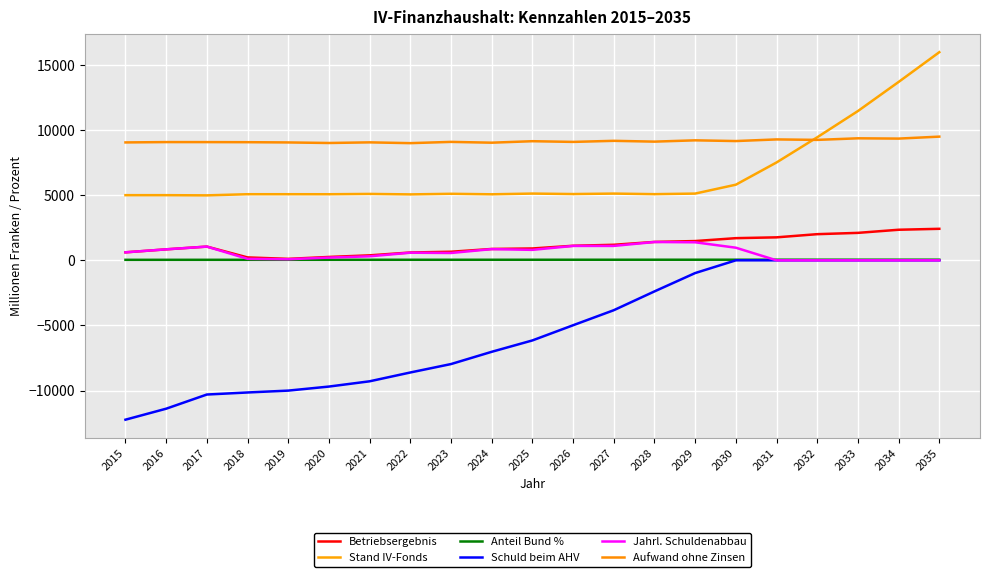

True or false: Anteil Bund % and Betriebsergebnis cross at least once.

False